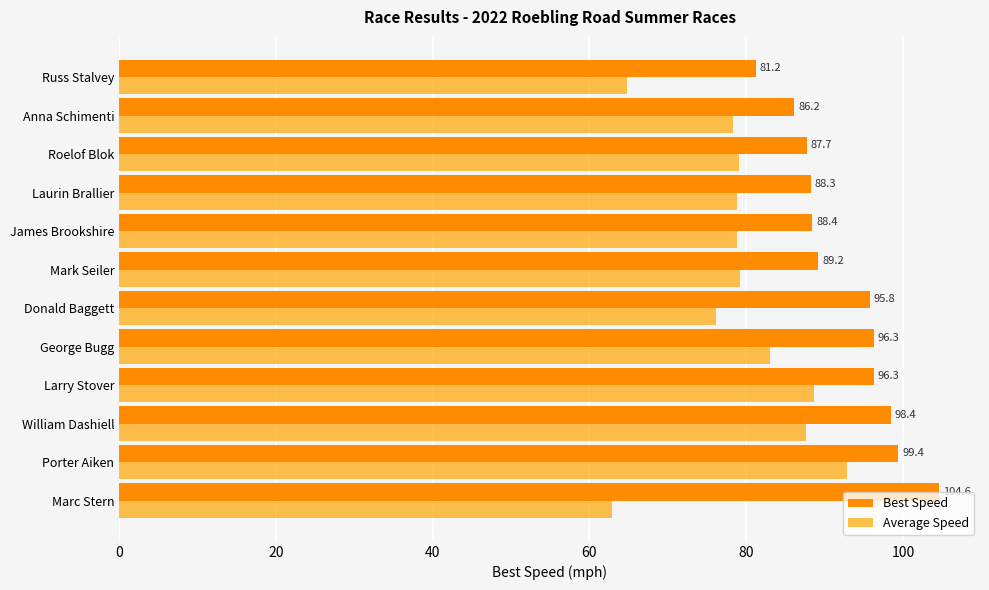

Count the number of data series in this chart.

2